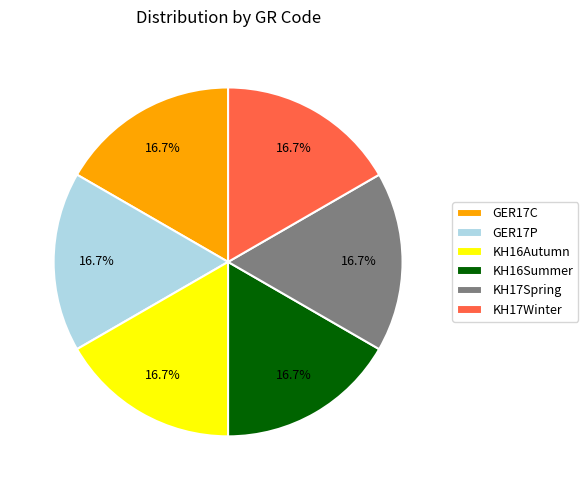

Does KH17Winter represent more than half of the total?

No